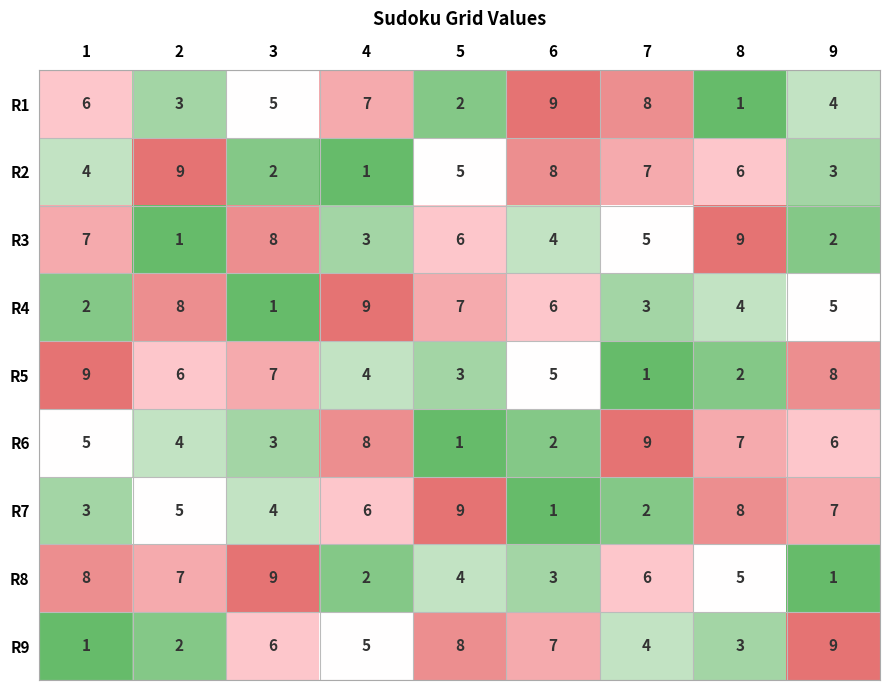

Which series changed the most between 2 and 6?

R1